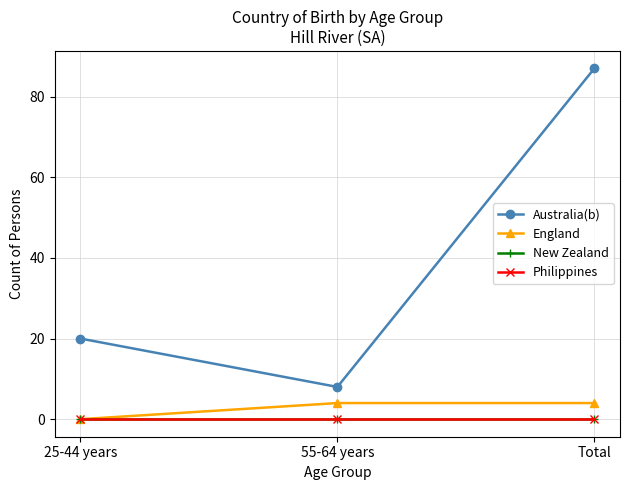

Between 25-44 years and 55-64 years, which is larger?

25-44 years